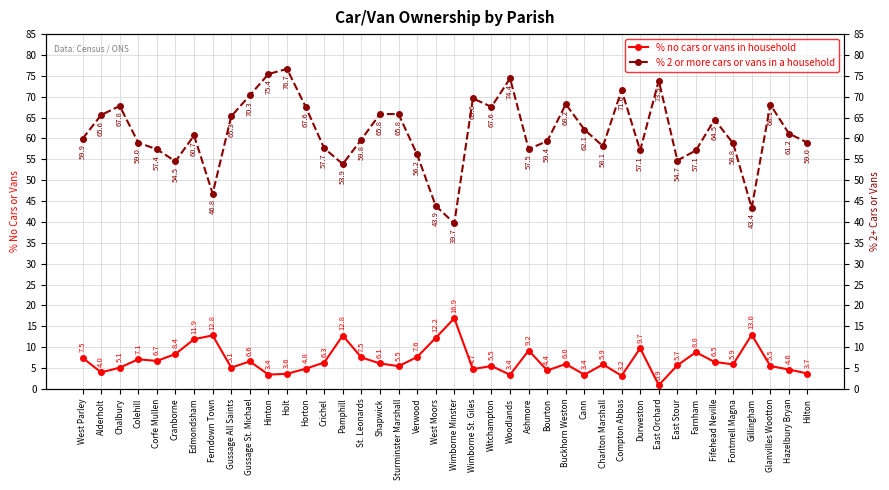

At how many categories does at least one series exceed 29?

40